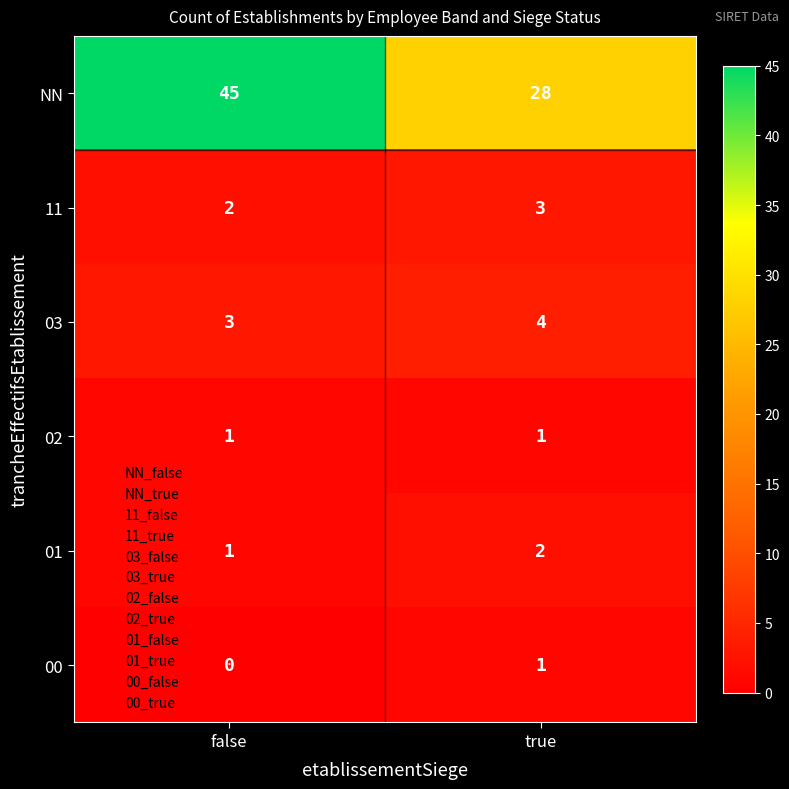

Reading right to left, transcribe all the data shown in this chart.

NN: true=28	false=45
11: true=3	false=2
03: true=4	false=3
02: true=1	false=1
01: true=2	false=1
00: true=1	false=0